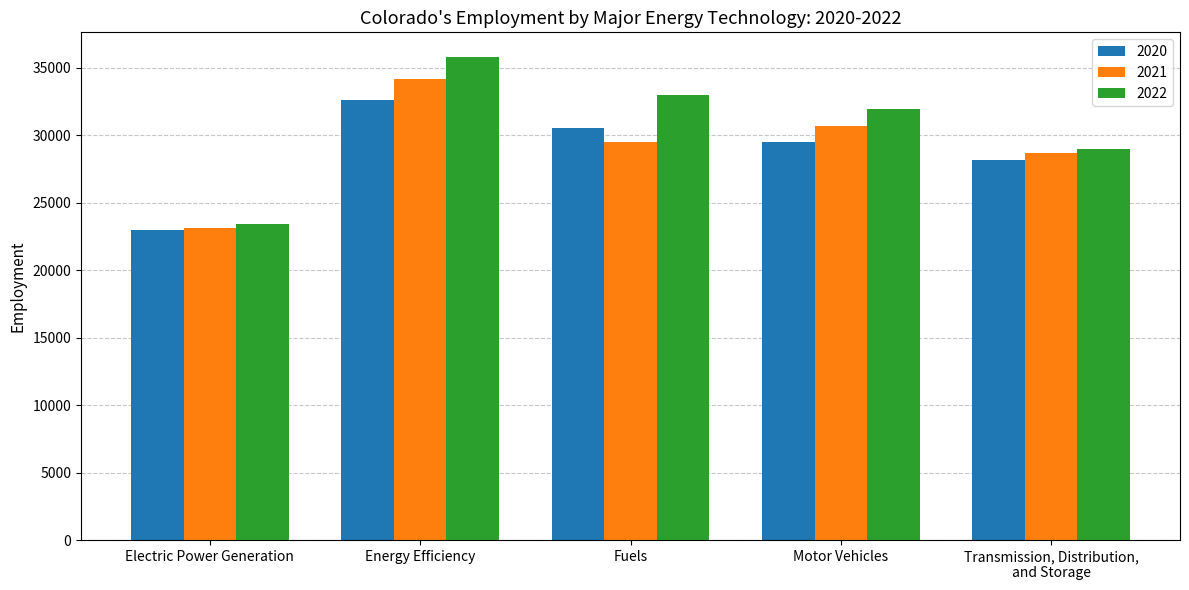

Which label corresponds to the largest value in the chart?

Energy Efficiency